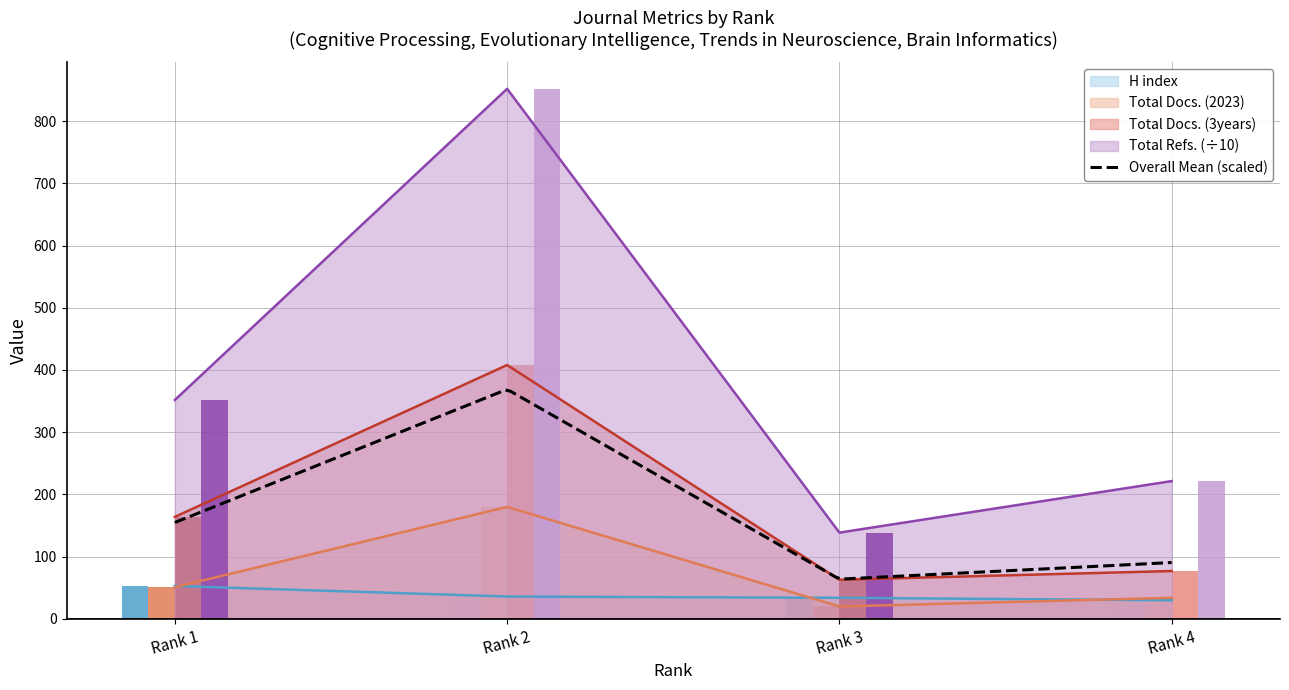

The H index series shows 45.2 at Rank 4. True or false?

False